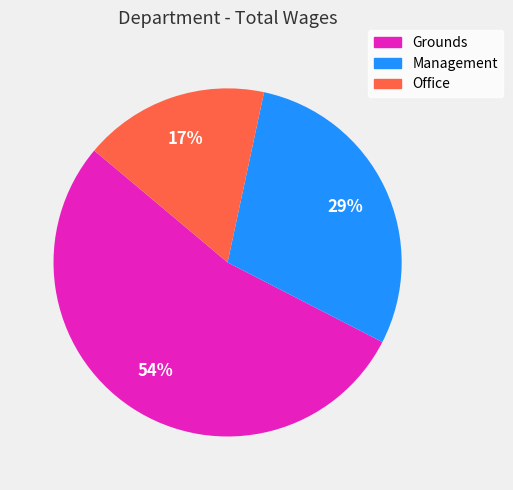

To the nearest percent, what portion does Grounds represent?

54%